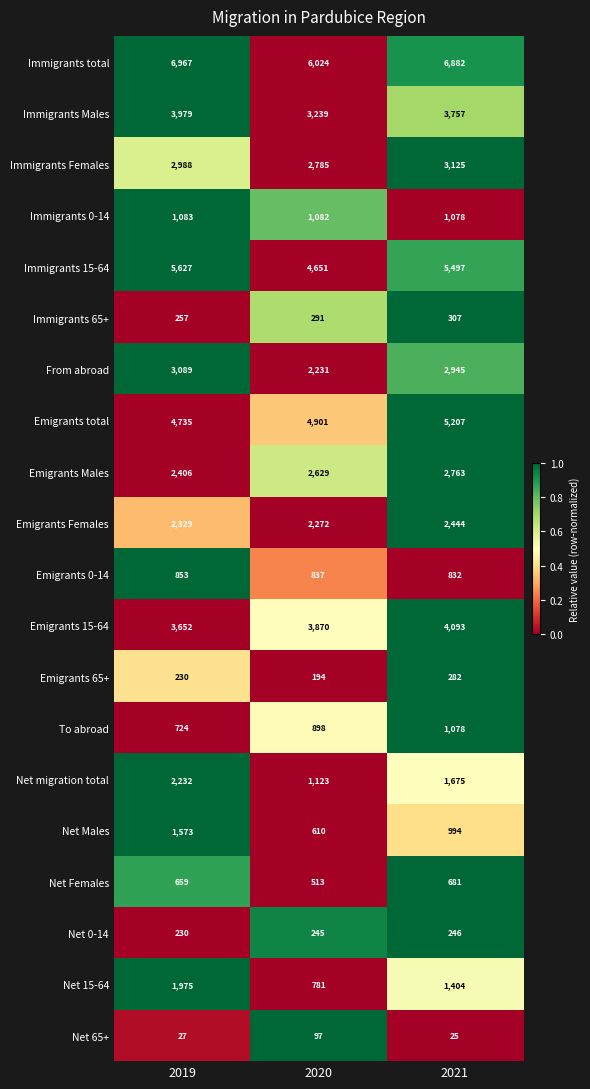

What is the greatest value displayed?

6967